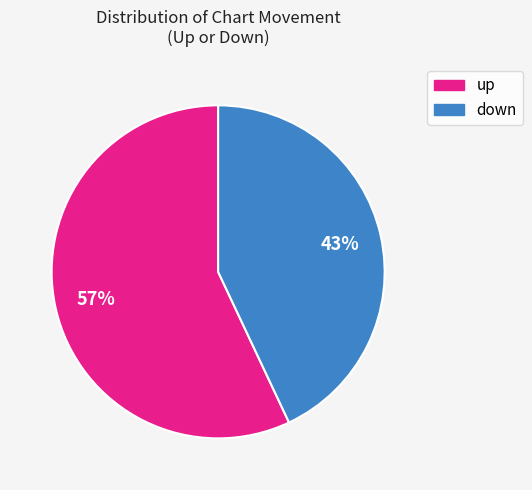

How many slices are in this pie chart?

2